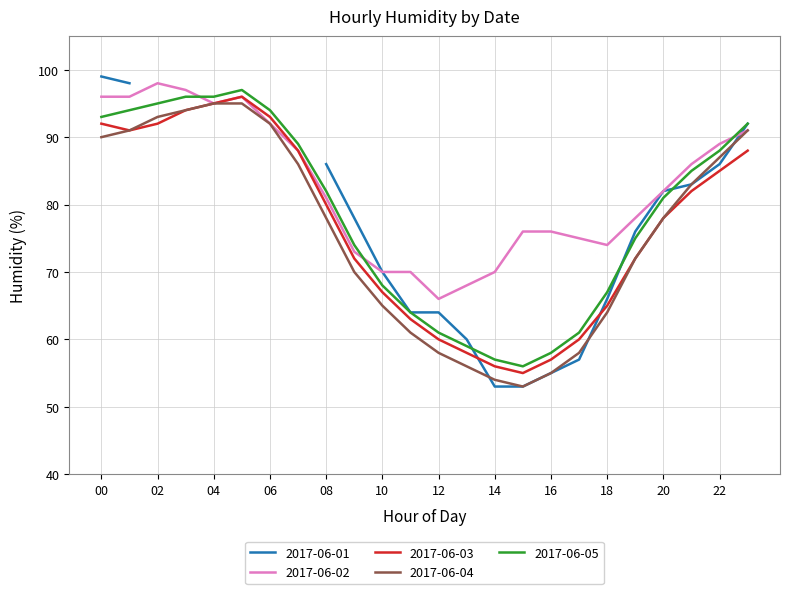

At how many categories does at least one series exceed 90?

8